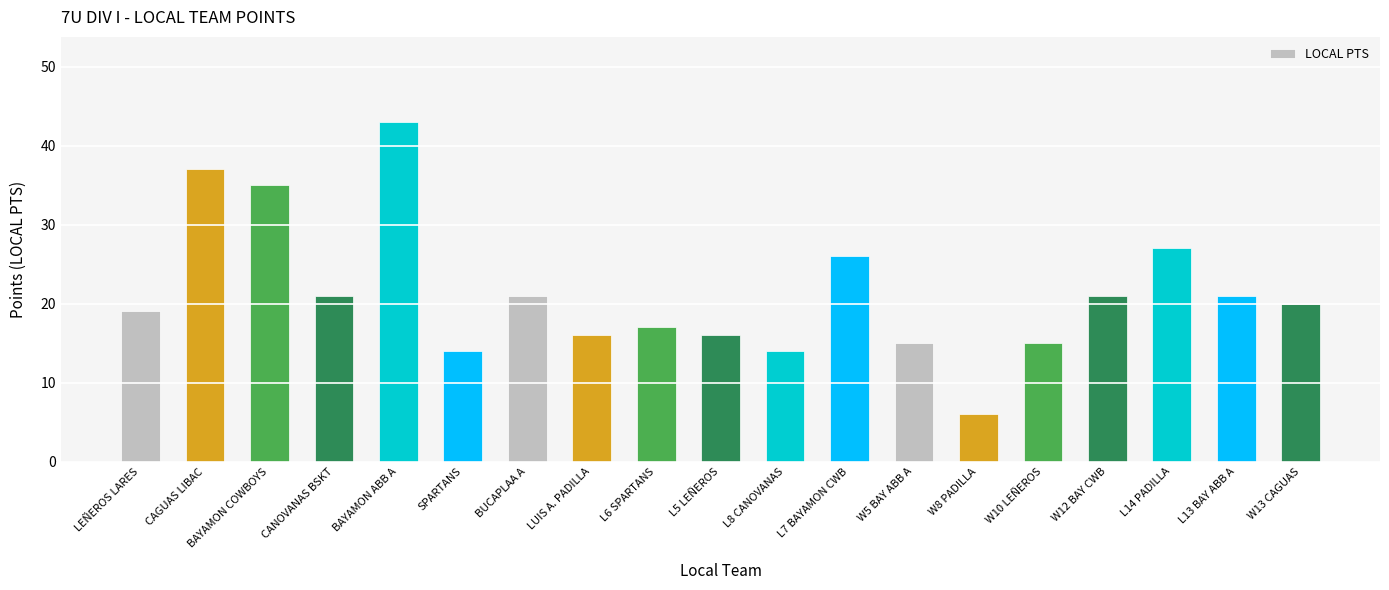

Between BAYAMON ABB A and W12 BAY CWB, which is larger?

BAYAMON ABB A